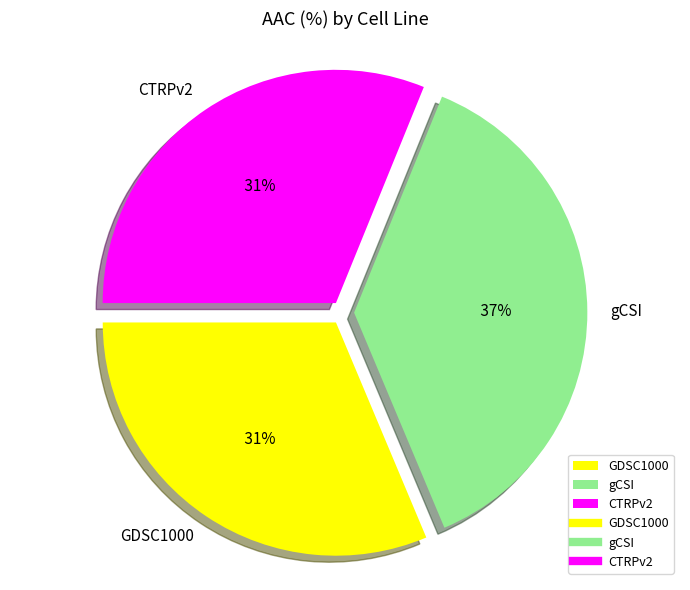

Is there a majority slice in this chart?

No